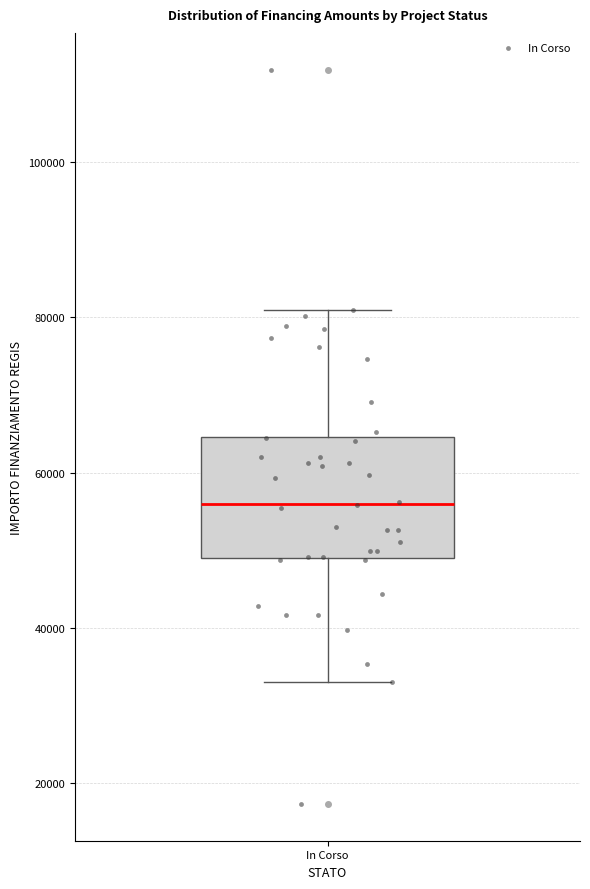

Where does the lower whisker of the box for In Corso end on the y-axis? The values are not printed on the chart, so give them approximately, as read against the axis.

32000